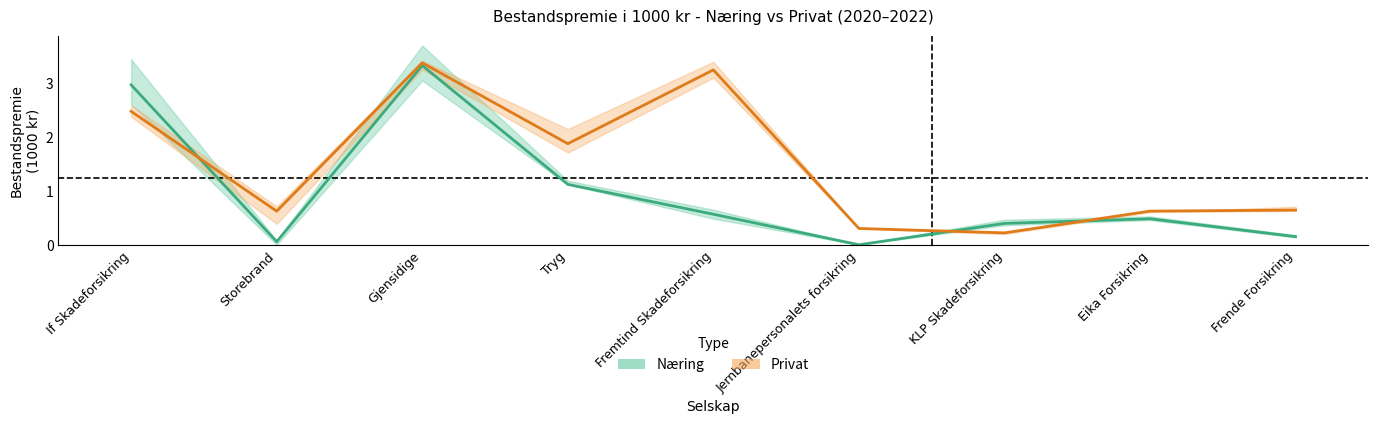

Rank the categories by Privat (estimate) value from lowest to highest.

KLP Skadeforsikring, Jernbanepersonalets forsikring, Storebrand, Eika Forsikring, Frende Forsikring, Tryg, If Skadeforsikring, Fremtind Skadeforsikring, Gjensidige